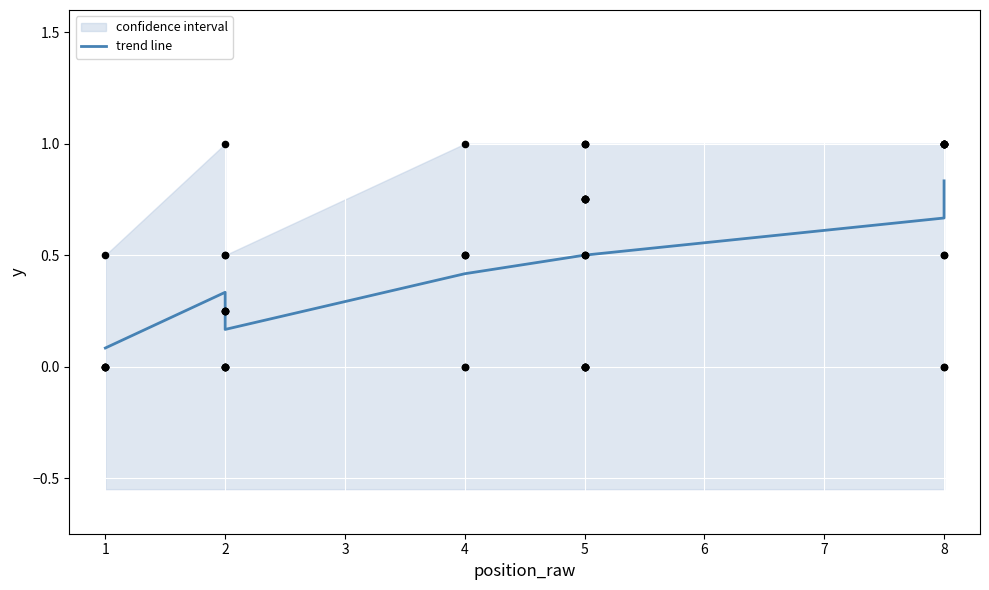

Which has a higher value, 1 or 4?

4